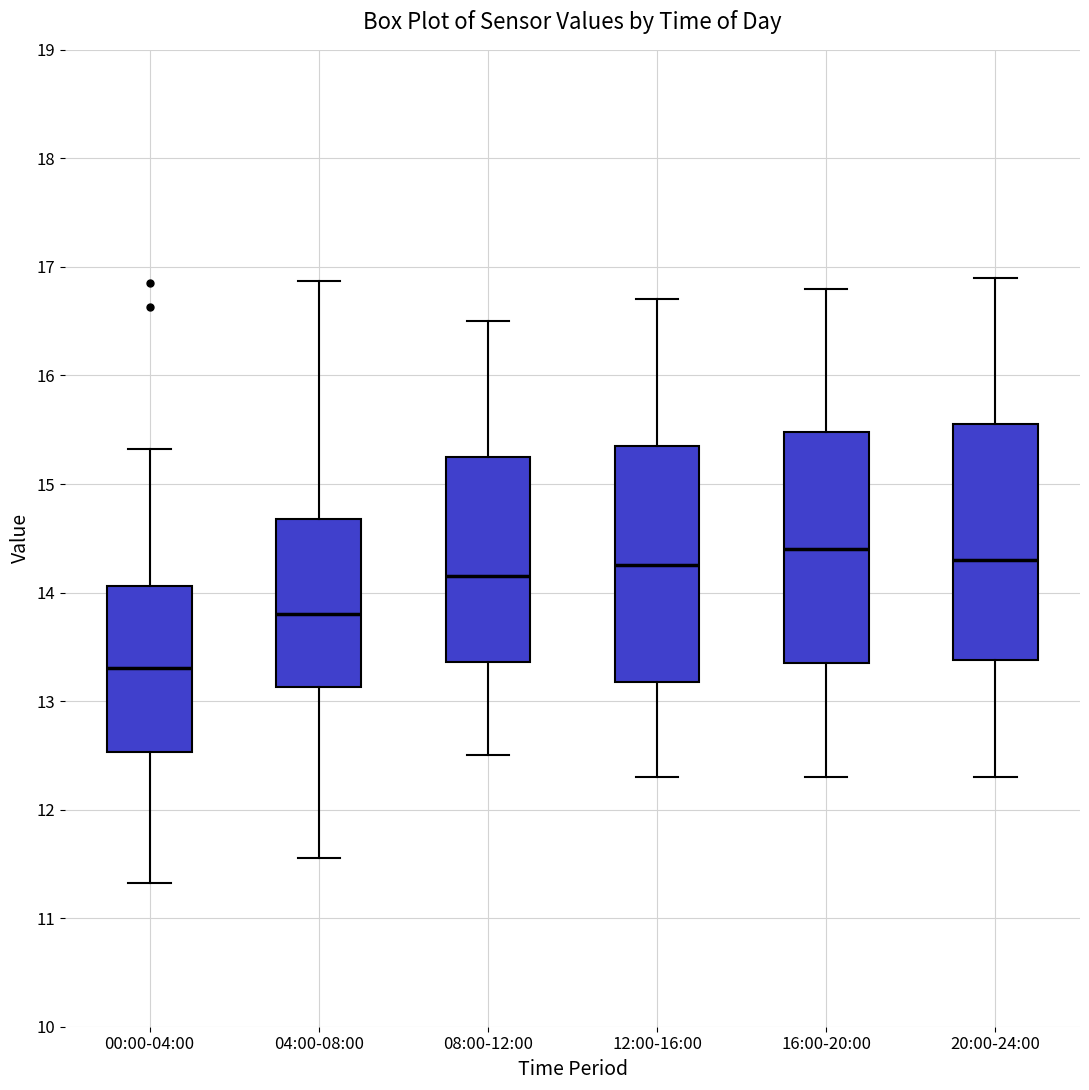

Reading left to right, transcribe this box plot: for each box, give where its median line is, the range the box spans, and where its two whiskers end, as read against the y-axis. The values are not printed on the chart, so give them approximately, as read against the axis.

00:00-04:00: median 13.3, box 12.5 to 14.1, whiskers 11.3 to 15.3
04:00-08:00: median 13.8, box 13.1 to 14.7, whiskers 11.6 to 16.9
08:00-12:00: median 14.2, box 13.4 to 15.3, whiskers 12.5 to 16.5
12:00-16:00: median 14.3, box 13.2 to 15.4, whiskers 12.3 to 16.7
16:00-20:00: median 14.4, box 13.4 to 15.5, whiskers 12.3 to 16.8
20:00-24:00: median 14.3, box 13.4 to 15.6, whiskers 12.3 to 16.9